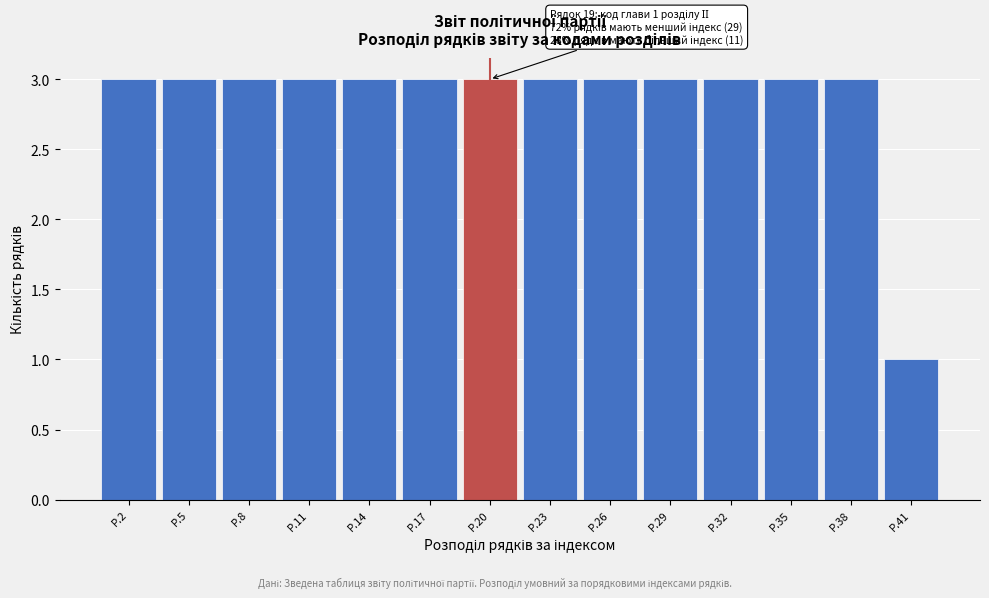

Reading right to left, extract all data points from this chart.

Р.41=1	Р.38=3	Р.35=3	Р.32=3	Р.29=3	Р.26=3	Р.23=3	Р.20=3	Р.17=3	Р.14=3	Р.11=3	Р.8=3	Р.5=3	Р.2=3